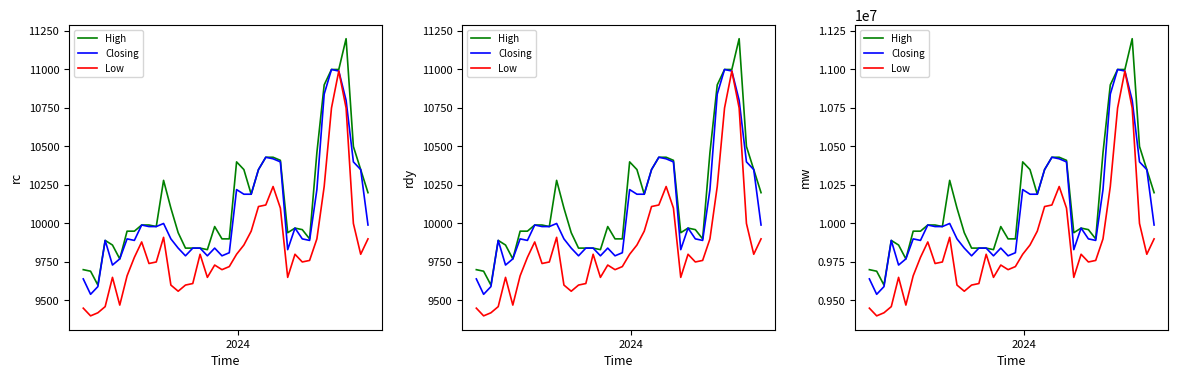

How many series are shown in this chart?

3